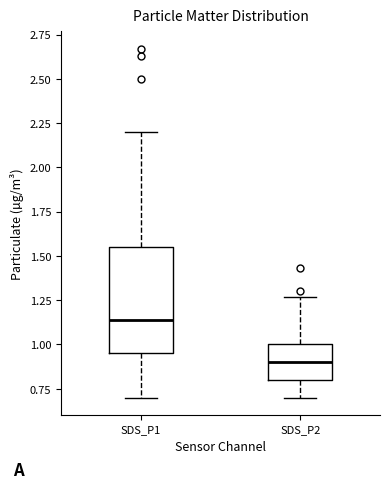

Where does the median line of the box for SDS_P2 sit on the y-axis? The values are not printed on the chart, so give them approximately, as read against the axis.

0.90